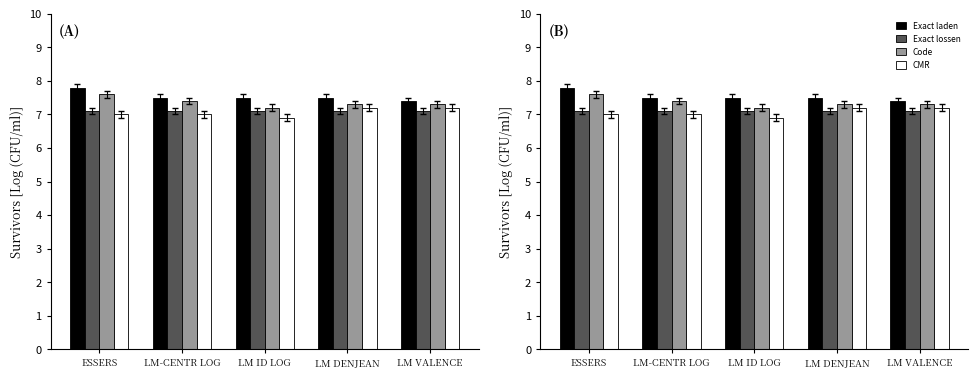

How many distinct data groups are displayed?

4